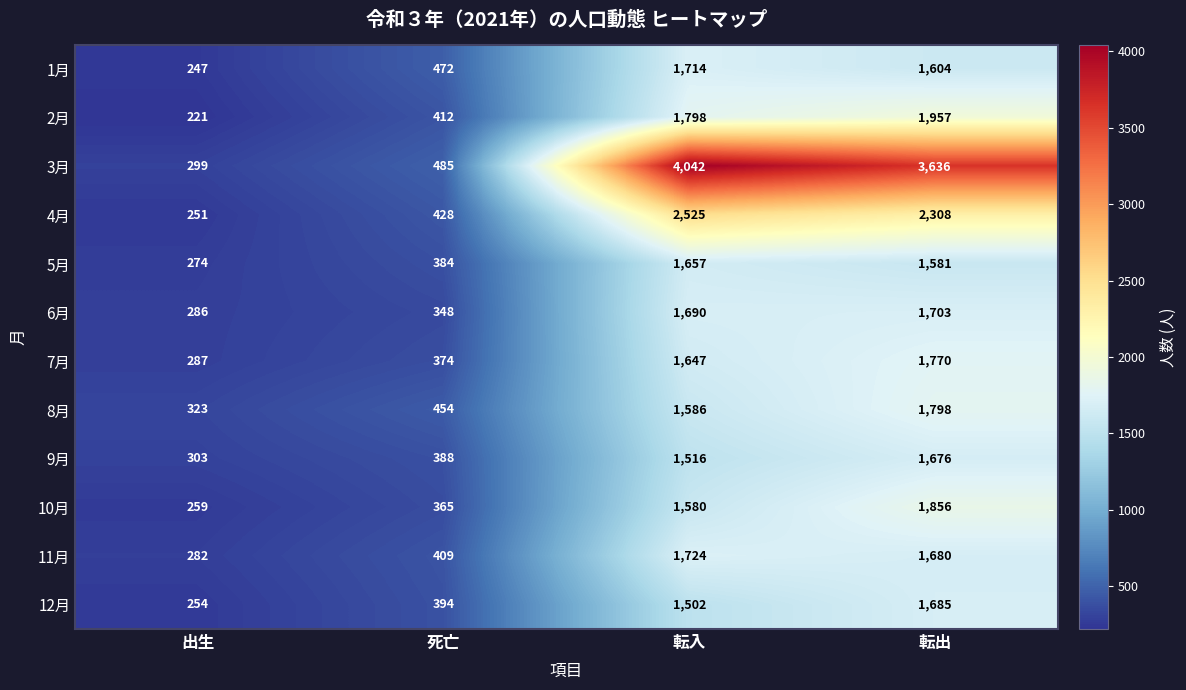

Rank the series at 転入 from highest to lowest value.

3月, 4月, 2月, 11月, 1月, 6月, 5月, 7月, 8月, 10月, 9月, 12月